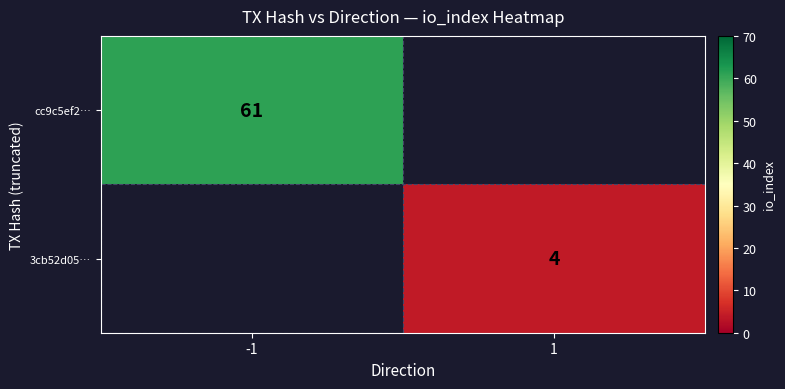

True or false: 3cb52d05… has a value of 7 at 1.

False